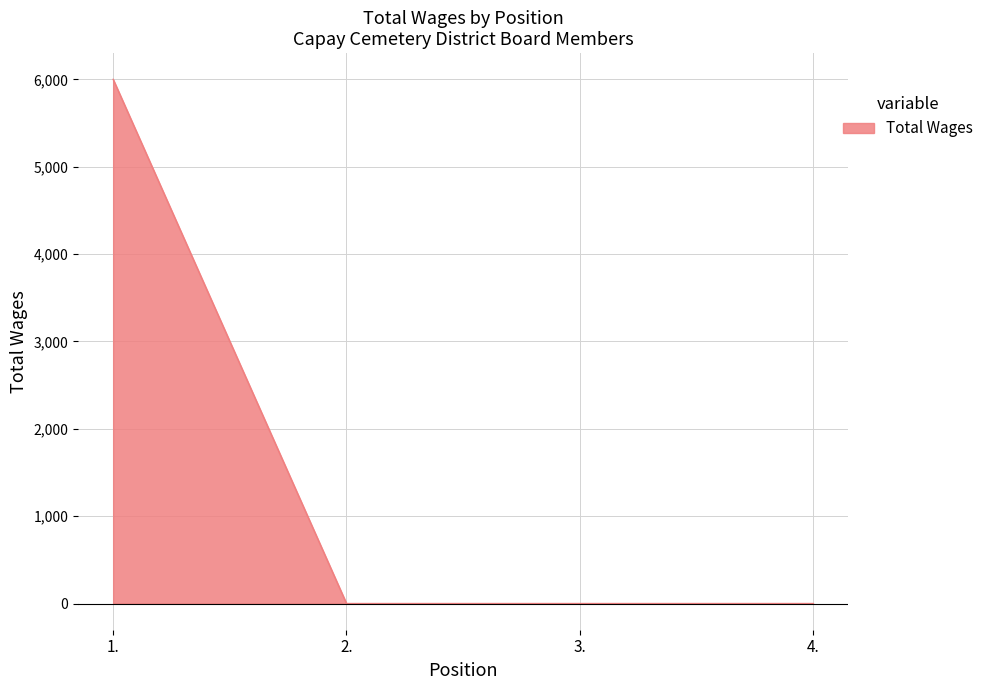

What is the sum of all values?

6000